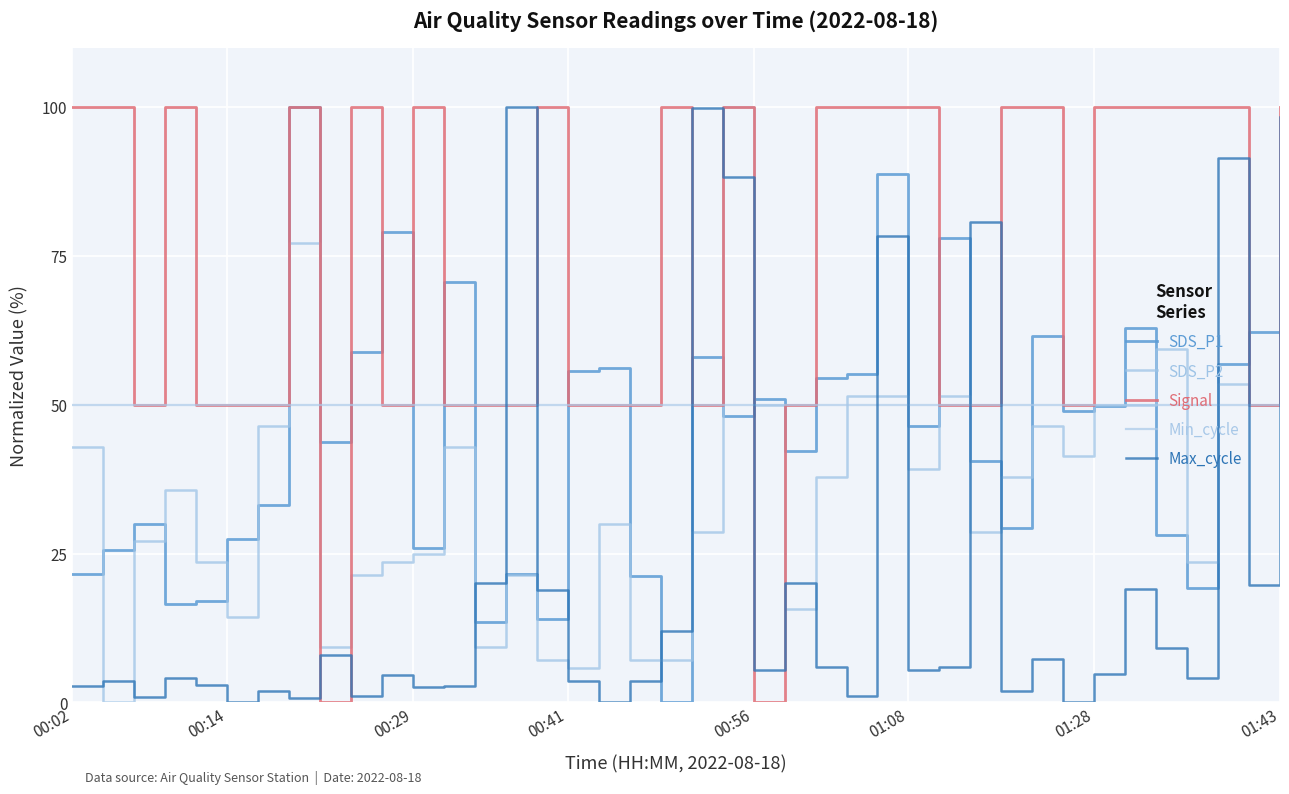

What is the value of the Max_cycle point at the 29th from the left?

6.0